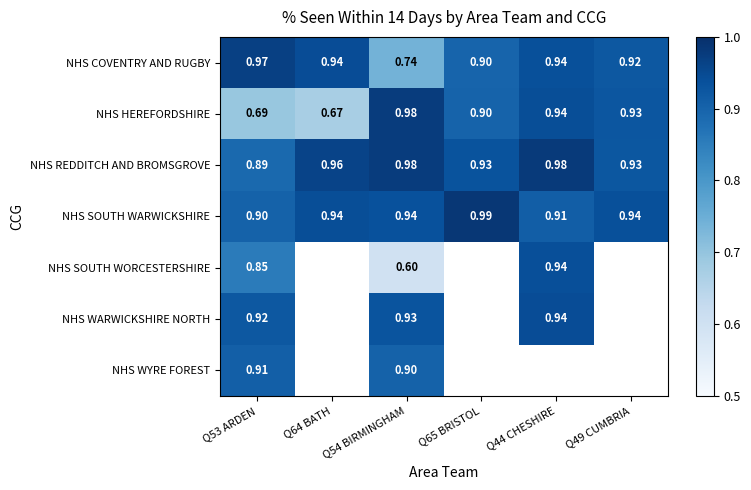

What is the sum of the NHS COVENTRY AND RUGBY values at Q53 ARDEN and Q54 BIRMINGHAM?

1.7